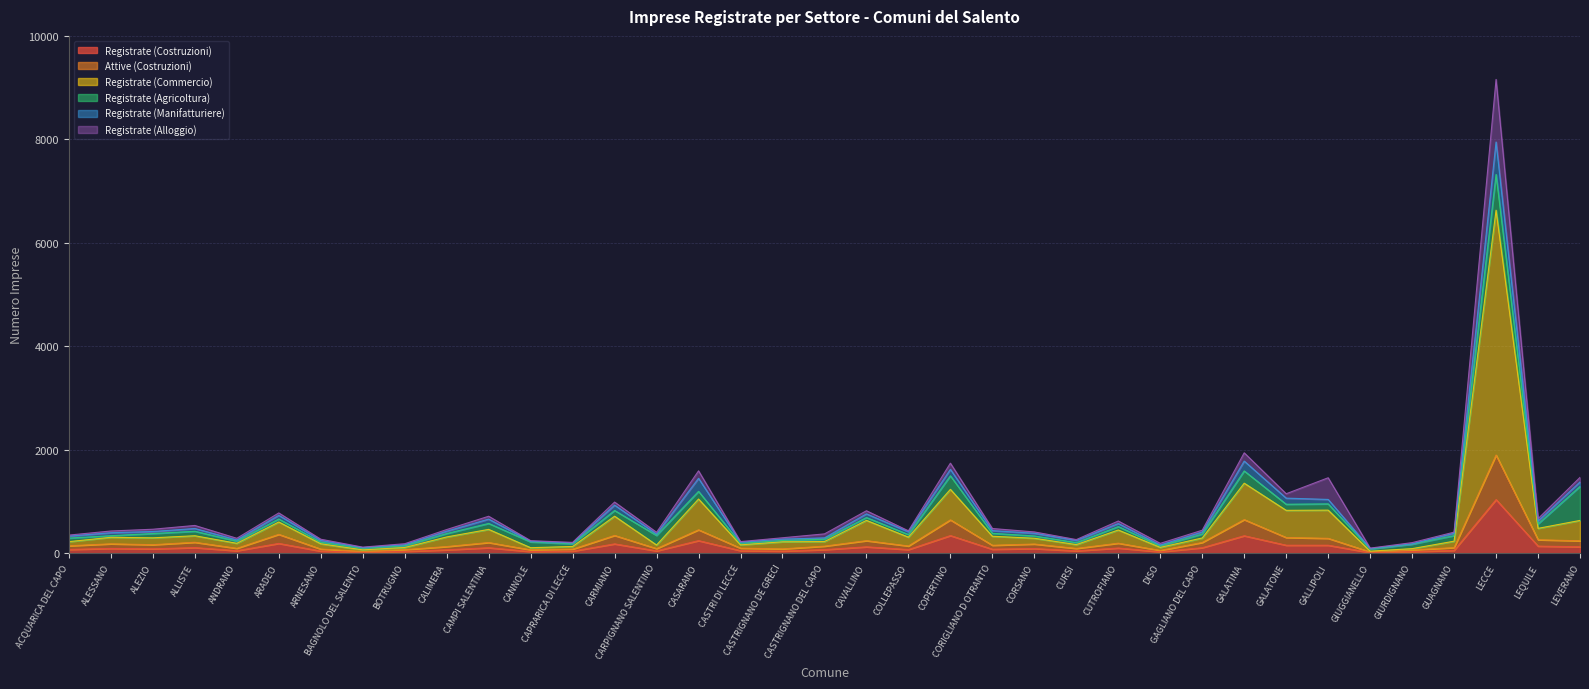

At which category is the sum across all series the highest?

LECCE